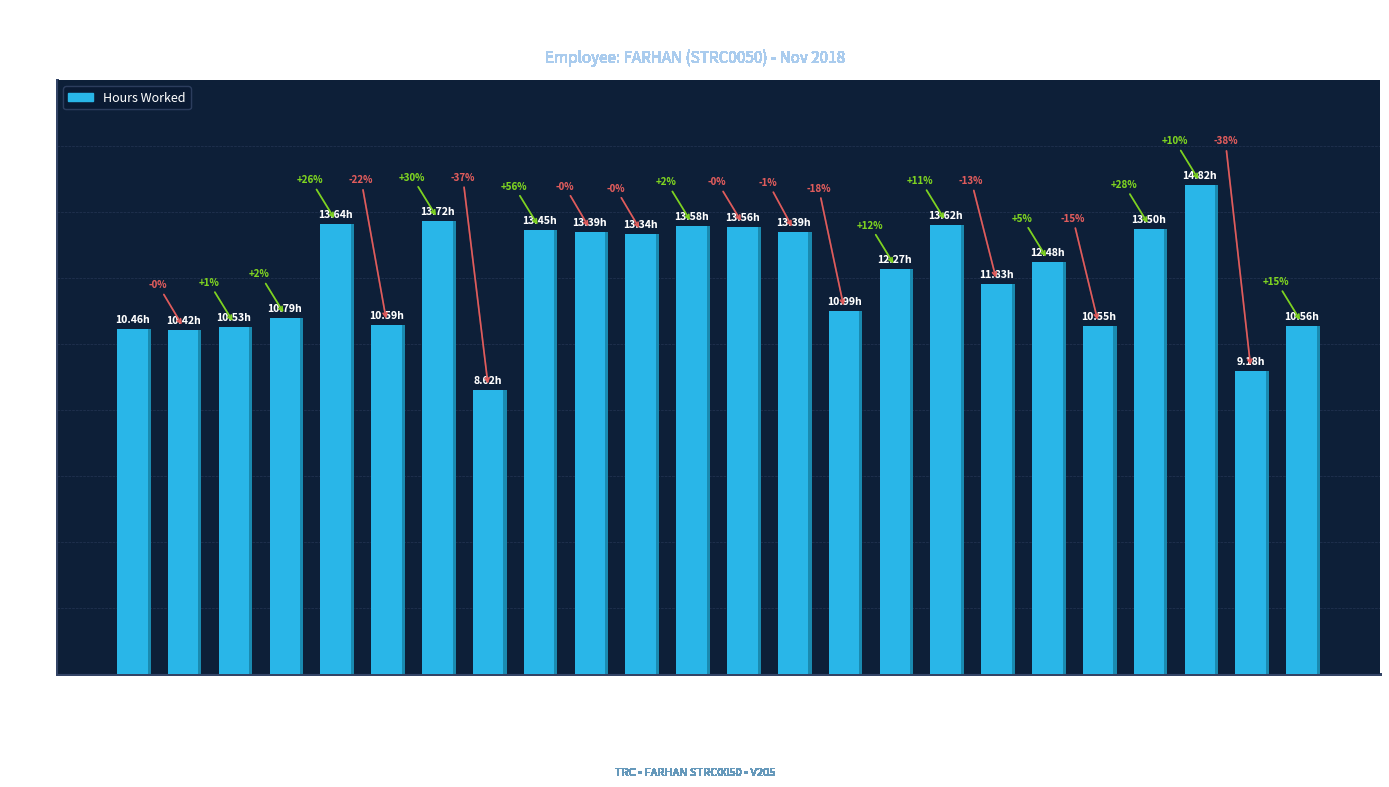

What is the smallest value displayed?

8.6